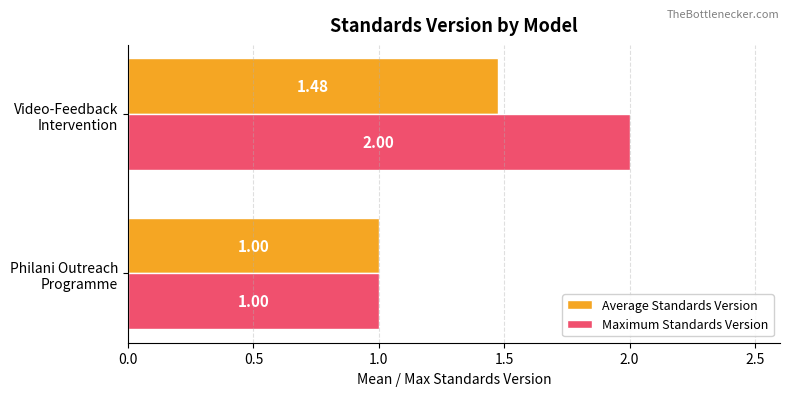

Which series has the widest spread of values?

Maximum Standards Version